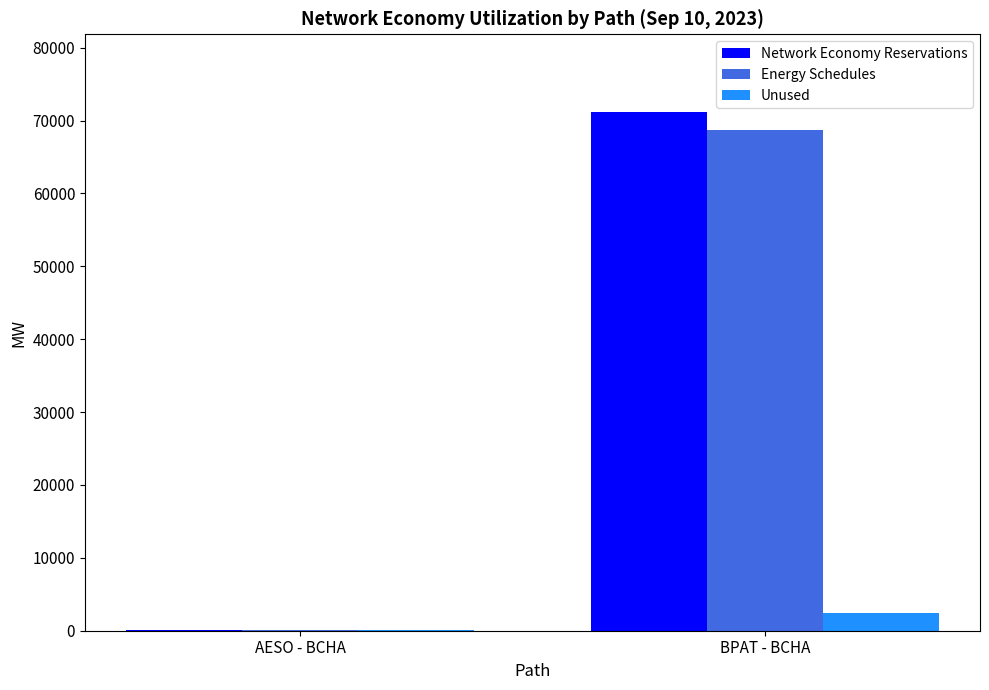

Is the value of Energy Schedules at AESO - BCHA greater than the value of Unused at BPAT - BCHA?

No